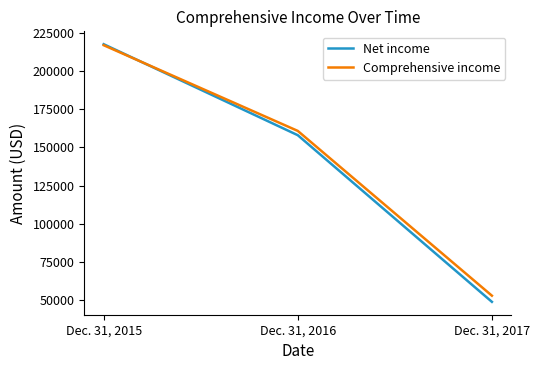

At which category is the sum across all series the highest?

Dec. 31, 2015